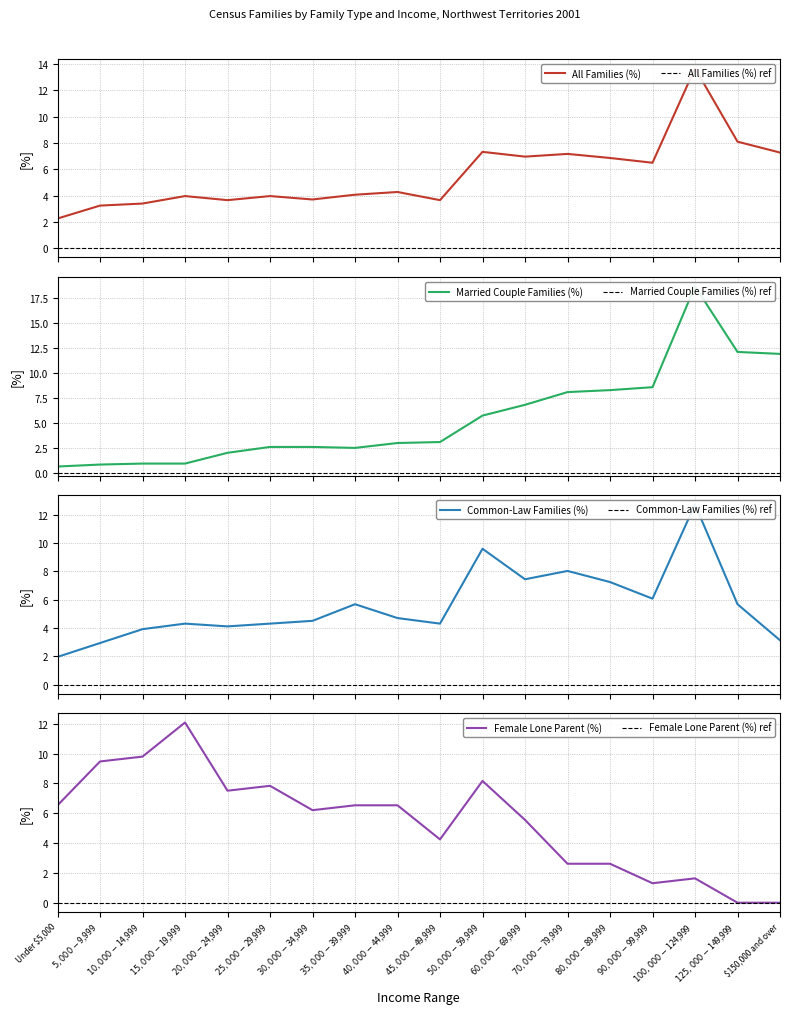

Which series has the widest spread of values?

Married Couple Families (%)